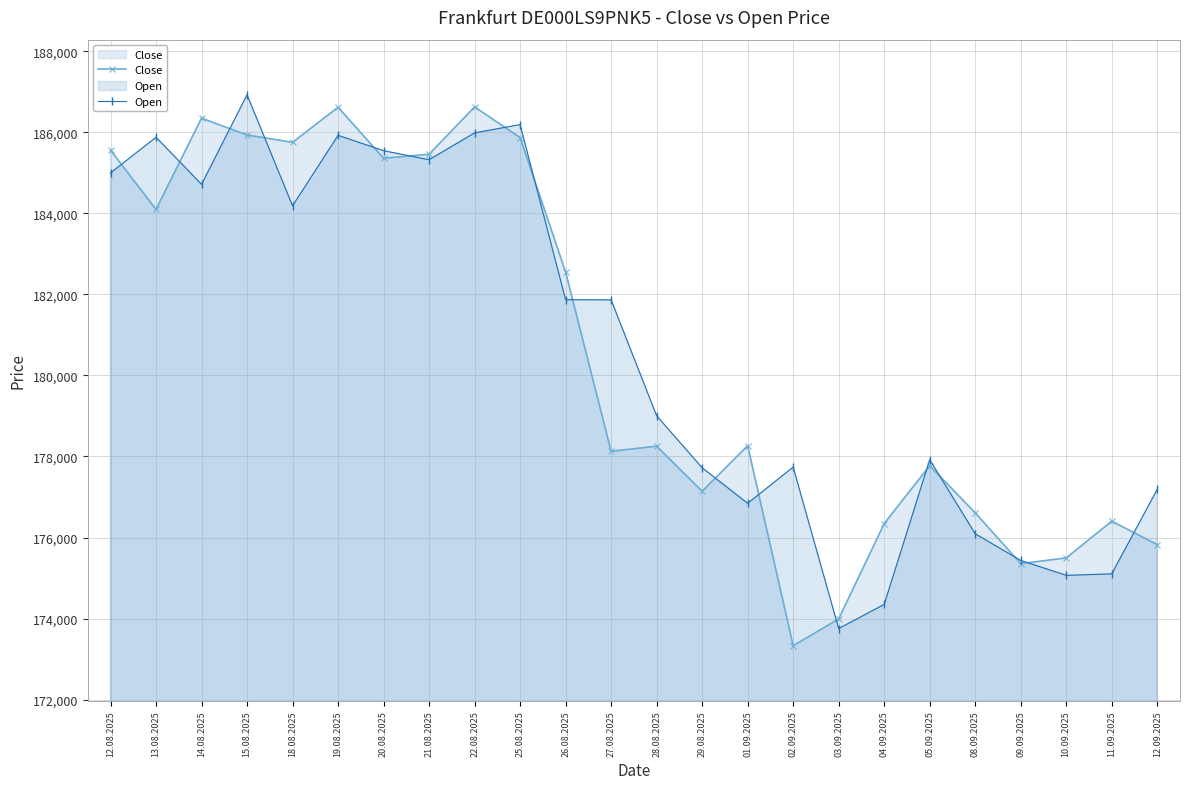

Between 13.08.2025 and 03.09.2025, which series saw the biggest shift?

Open